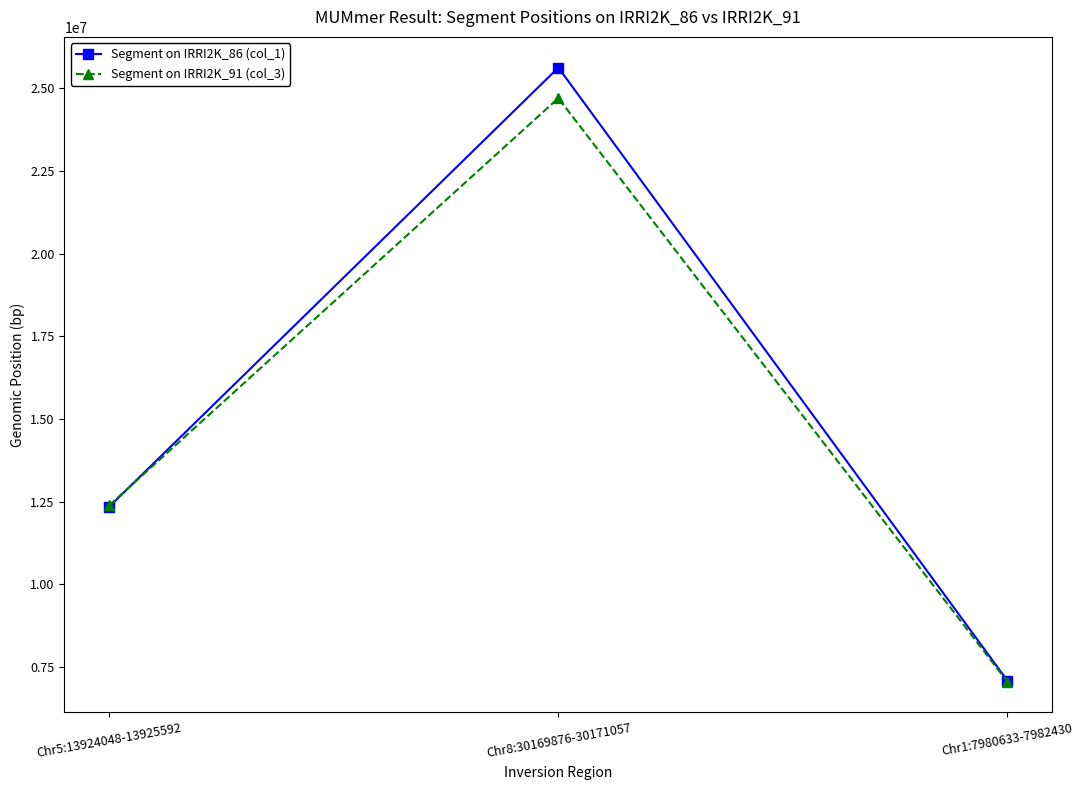

What is the value of the Segment on IRRI2K_86 (col_1) point at the 1st from the left?

12350728